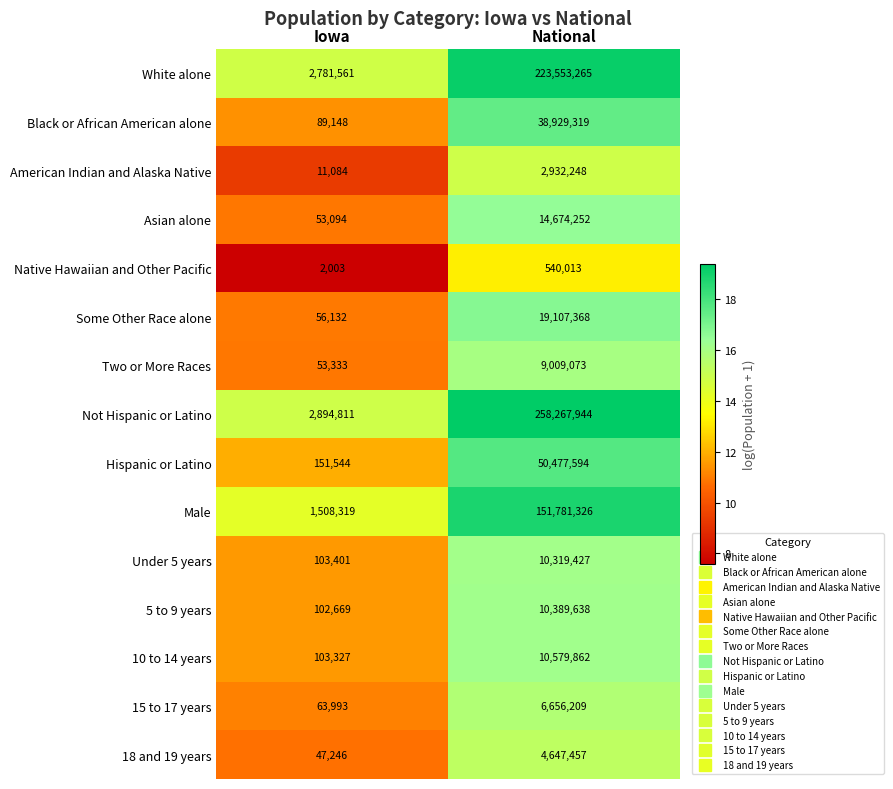

What is the maximum value shown in the chart?

258267944